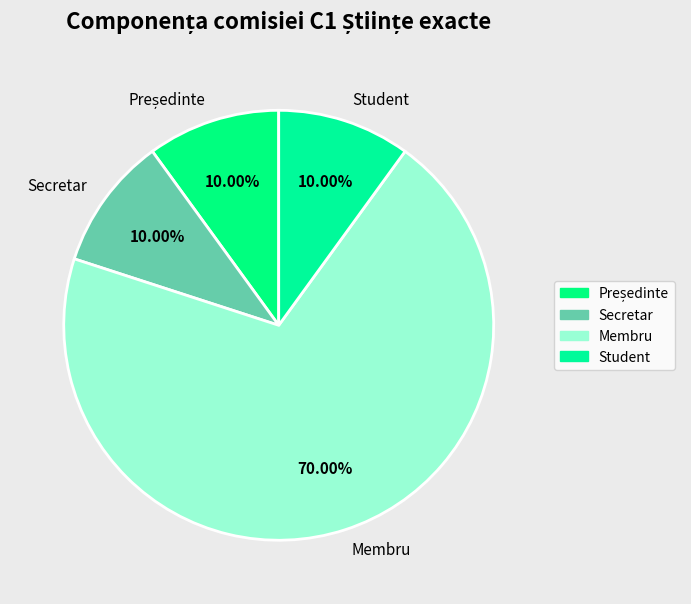

Approximately how many times larger is the value at Membru compared to Secretar?

7.0